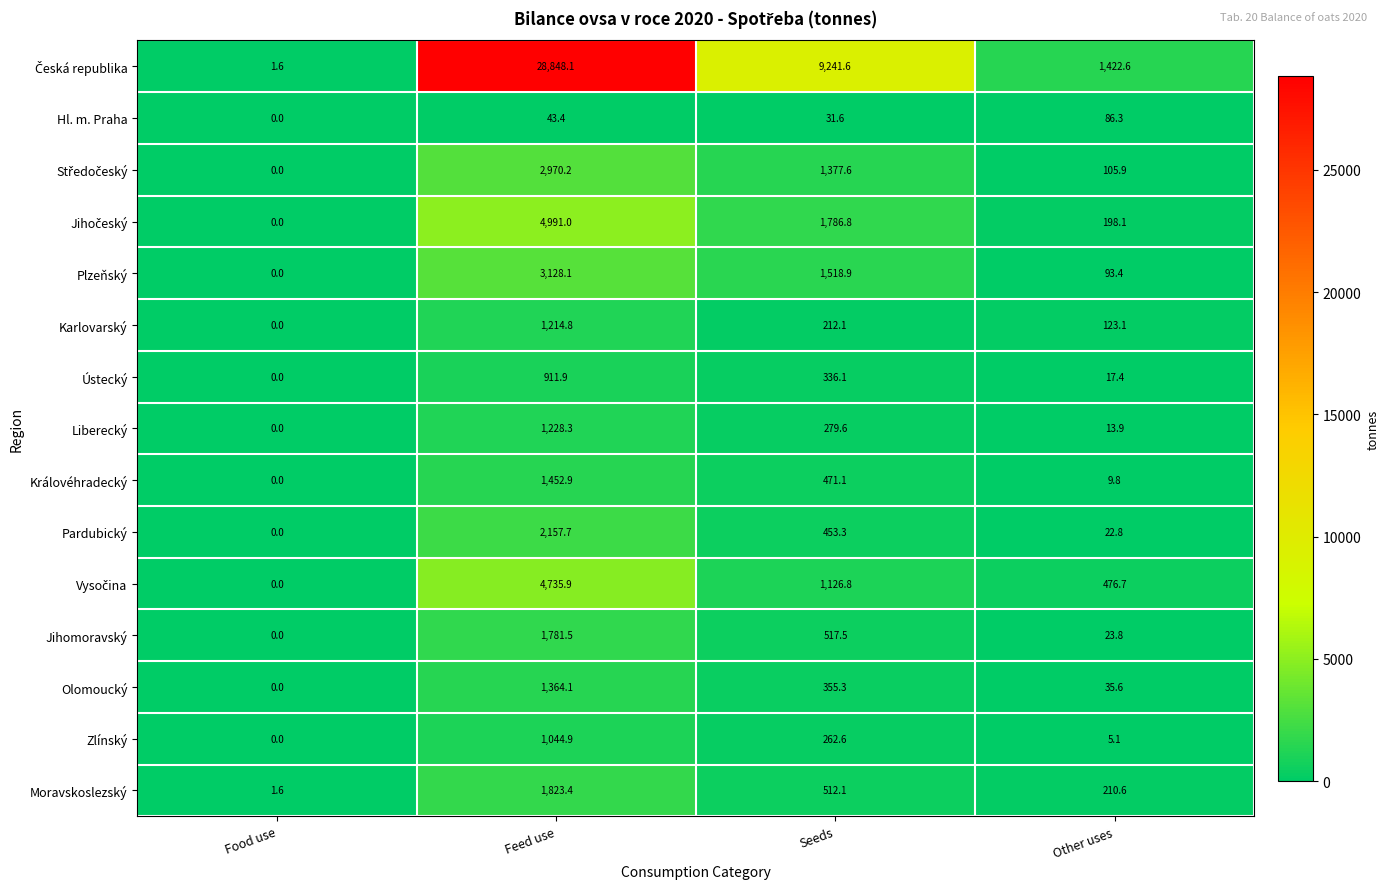

At which category is the sum across all series the highest?

Feed use